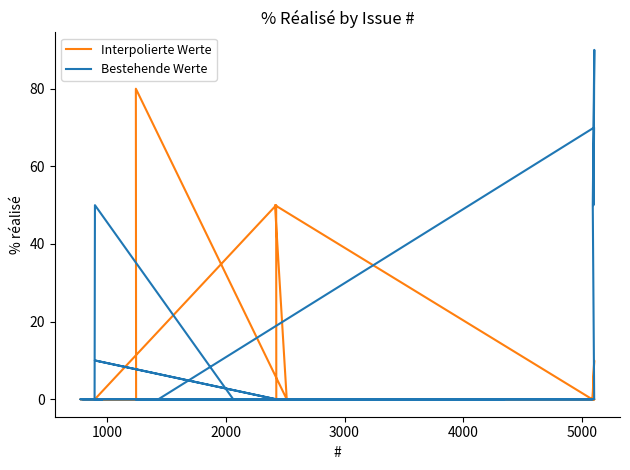

At how many categories does at least one series exceed 1?

10